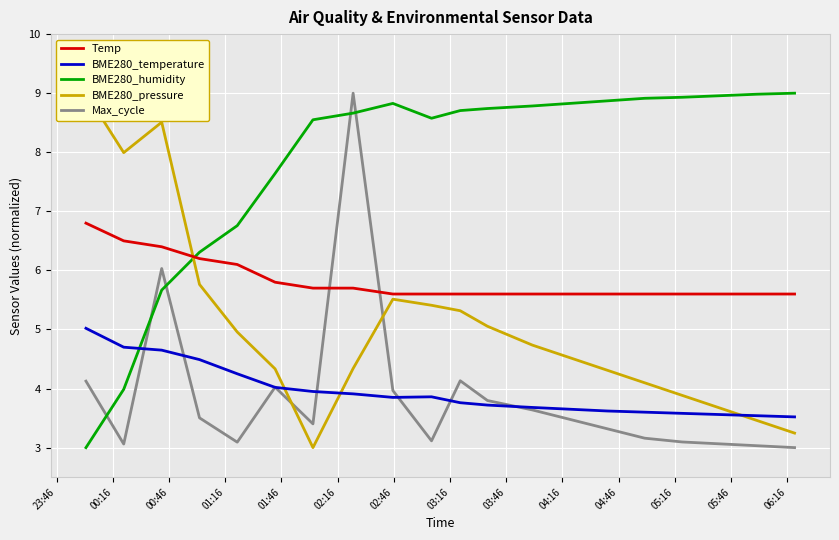

After their last crossing, which series has the higher values: Max_cycle or BME280_humidity?

BME280_humidity